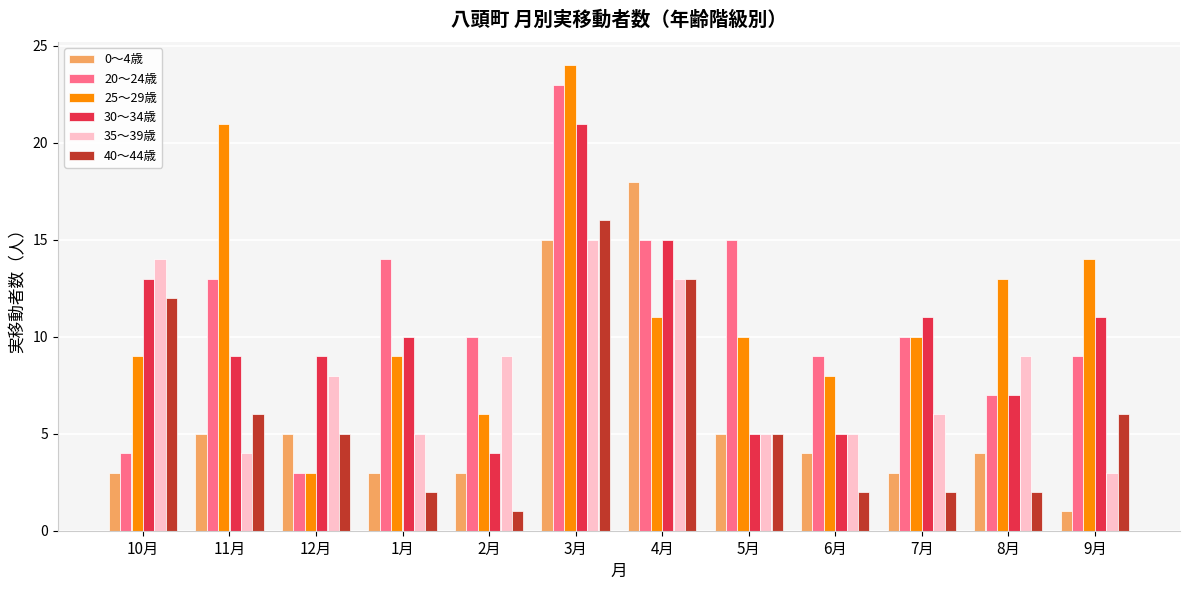

True or false: 30～34歳 has a value of 9 at 11月.

True